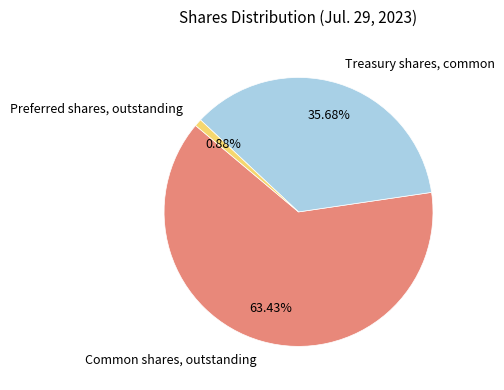

What percentage is the Preferred shares, outstanding slice, to the nearest percent?

1%